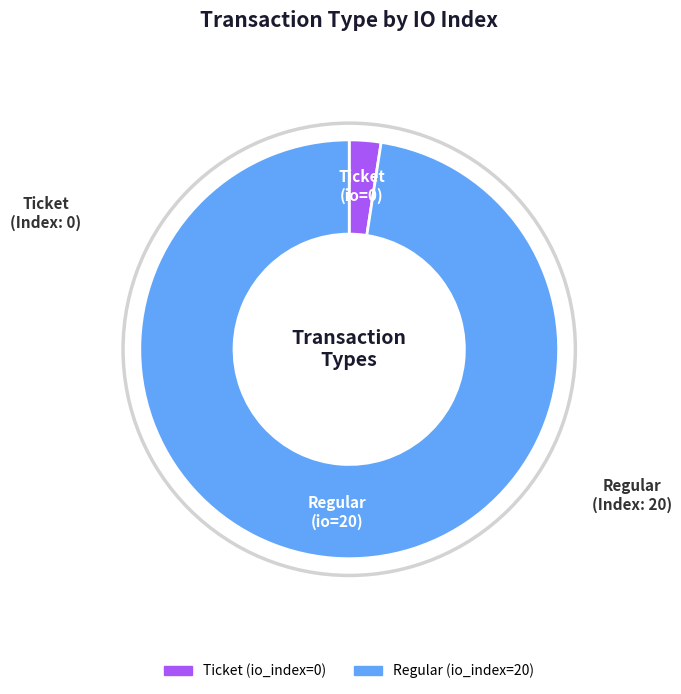

How many slices are in this pie chart?

2